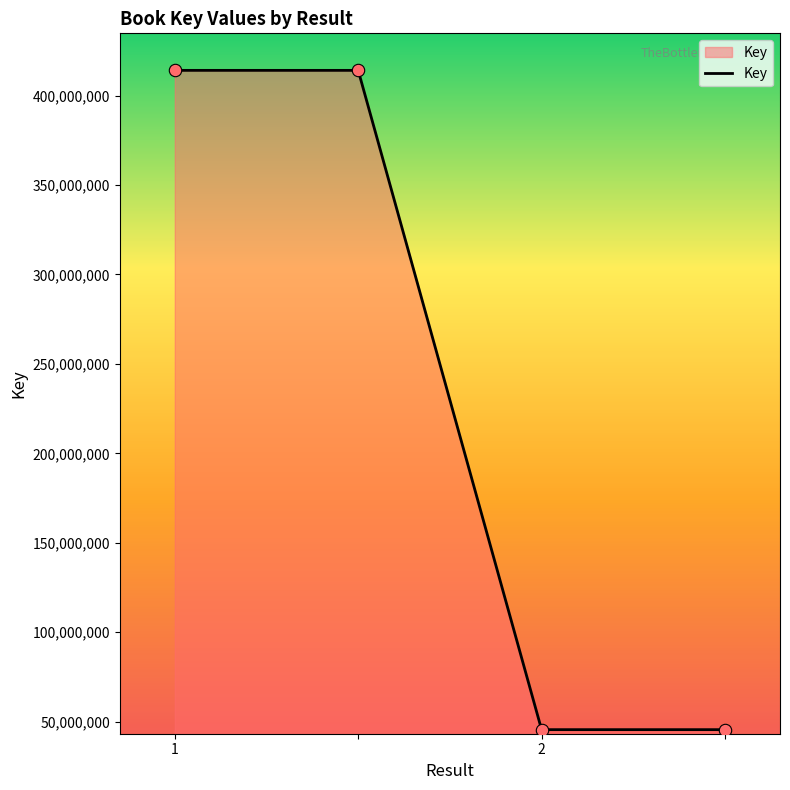

What is the sum of all values?

919244514